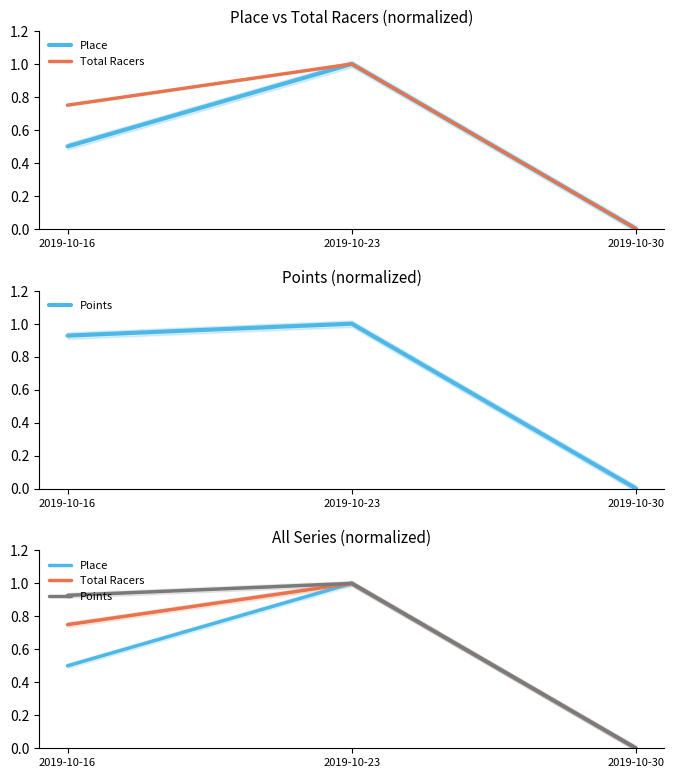

How many data points in Points are above 0?

2